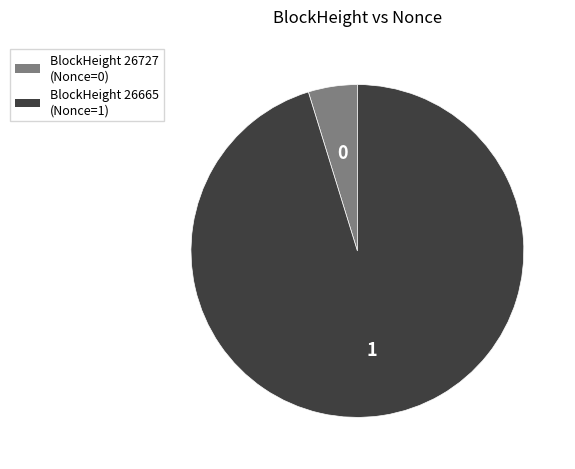

How many segments does this pie chart have?

2